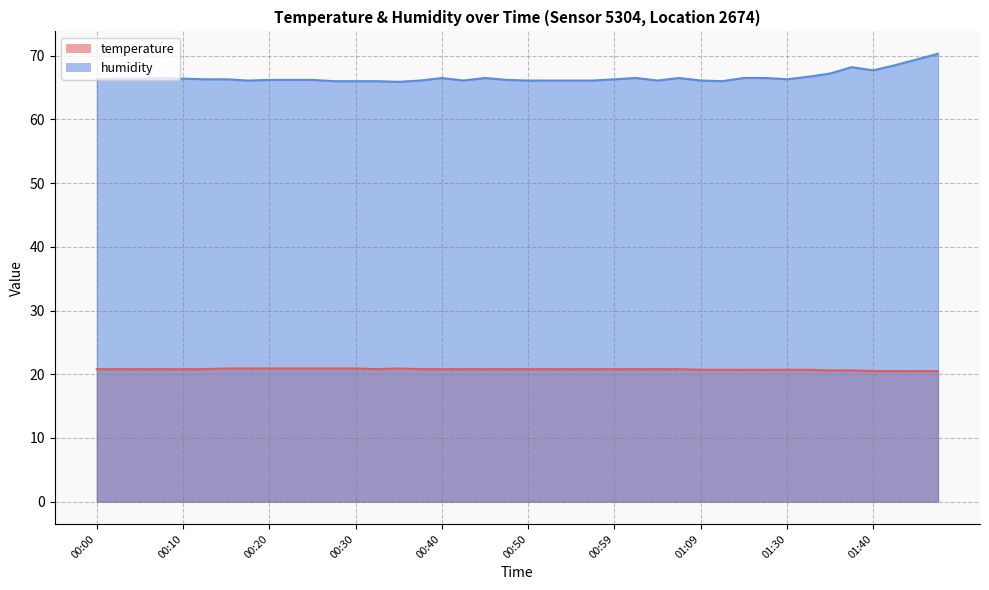

What is the label of the 6th point from the left?

00:13